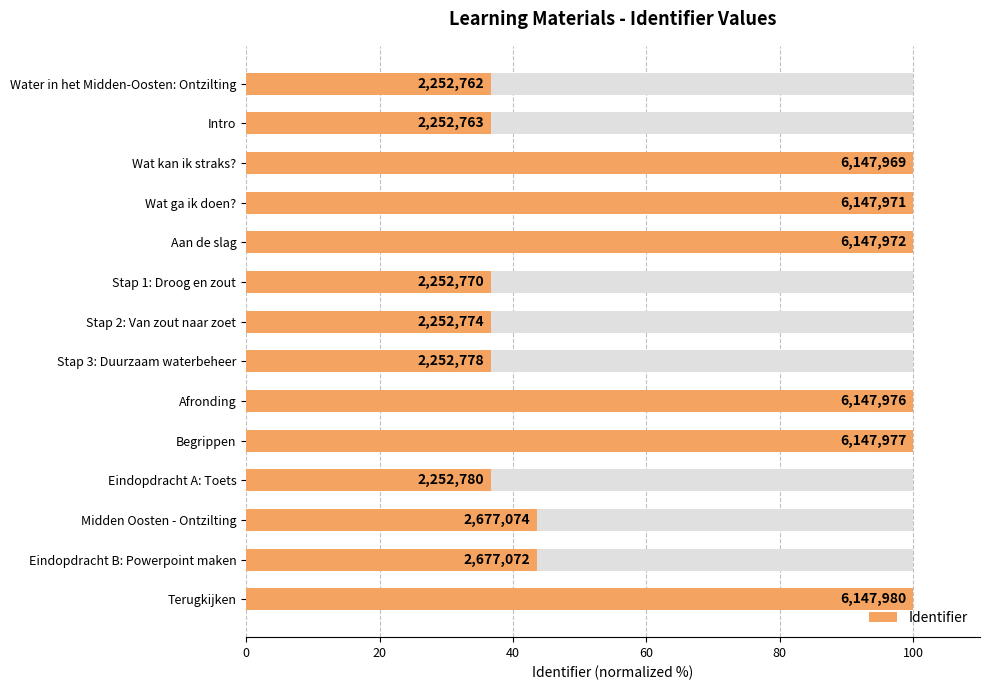

What is the maximum value shown in the chart?

100.0